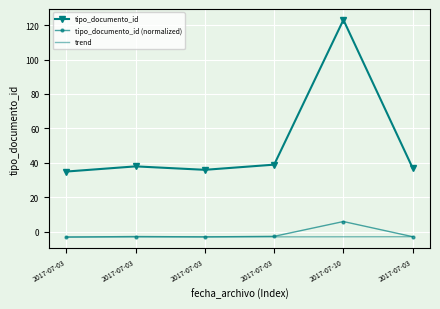

What are all the series names shown in the legend?

tipo_documento_id, tipo_documento_id (normalized), trend